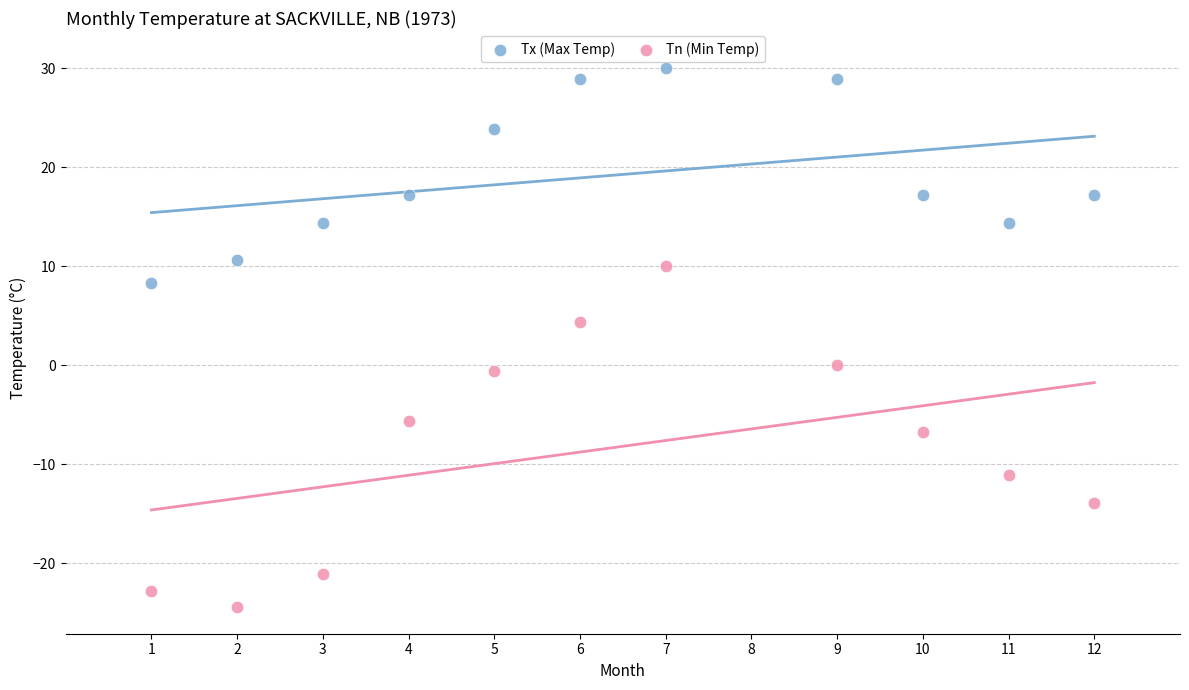

Across all data points, what is the range of Y values (max minus min)?

54.4